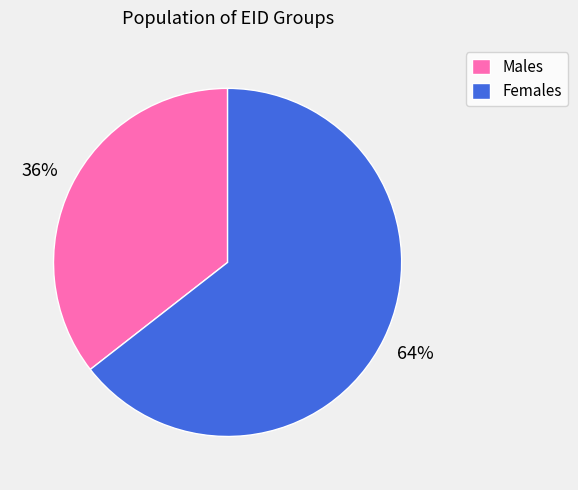

Is it true that Males is 36% of the pie?

True